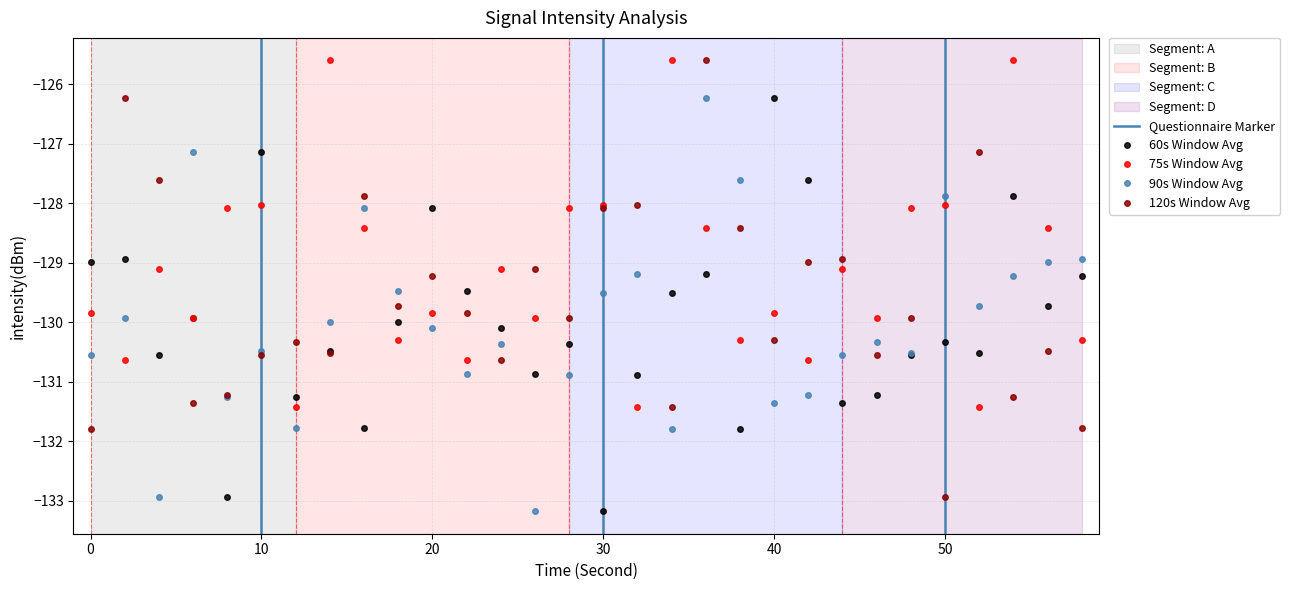

Between which two adjacent categories do intensity(dBm) window2 and intensity(dBm) window1 first intersect?

2 and 4